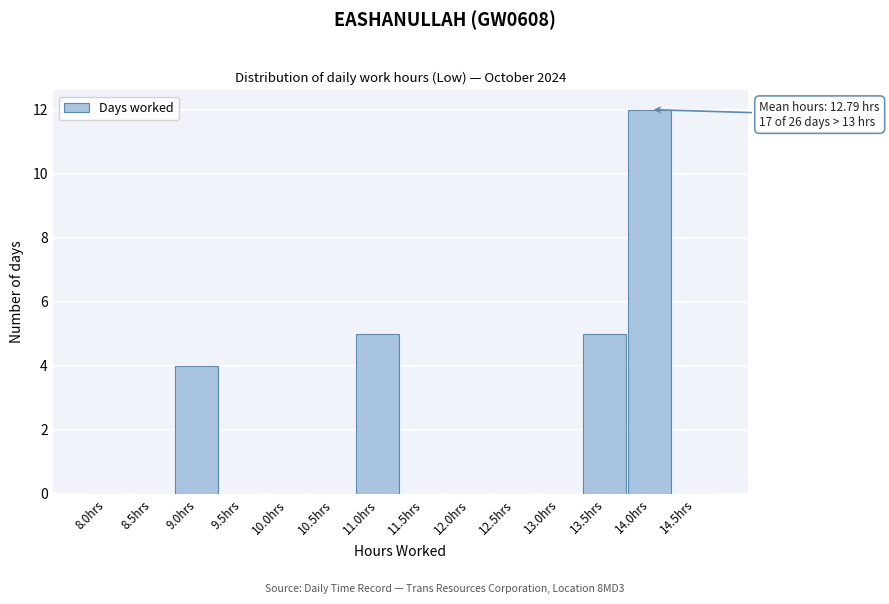

Reading left to right, transcribe all the data shown in this chart.

8.0hrs=0	8.5hrs=0	9.0hrs=4	9.5hrs=0	10.0hrs=0	10.5hrs=0	11.0hrs=5	11.5hrs=0	12.0hrs=0	12.5hrs=0	13.0hrs=0	13.5hrs=5	14.0hrs=12	14.5hrs=0